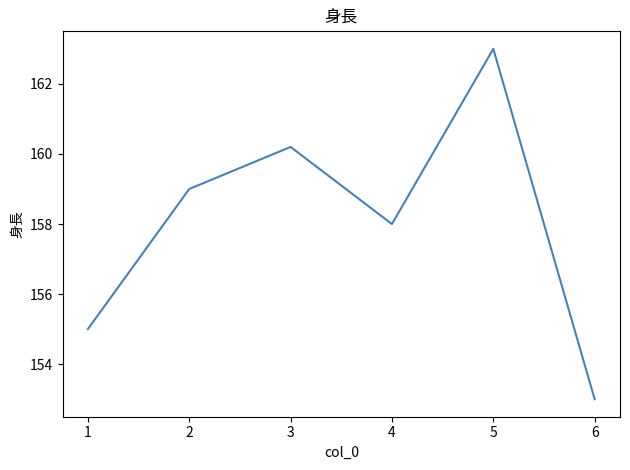

What is the minimum value shown in the chart?

153.0